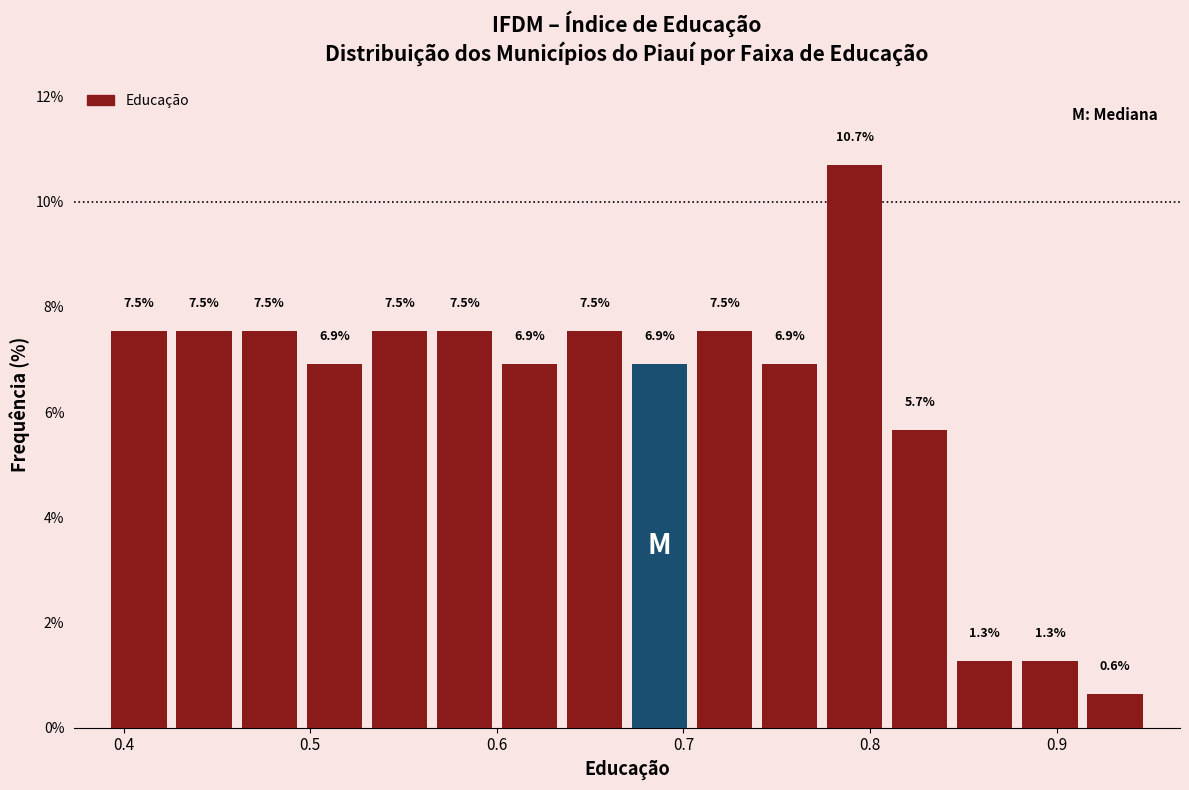

Read against the x-axis, roughly where is the centre of the tallest bar?

0.79